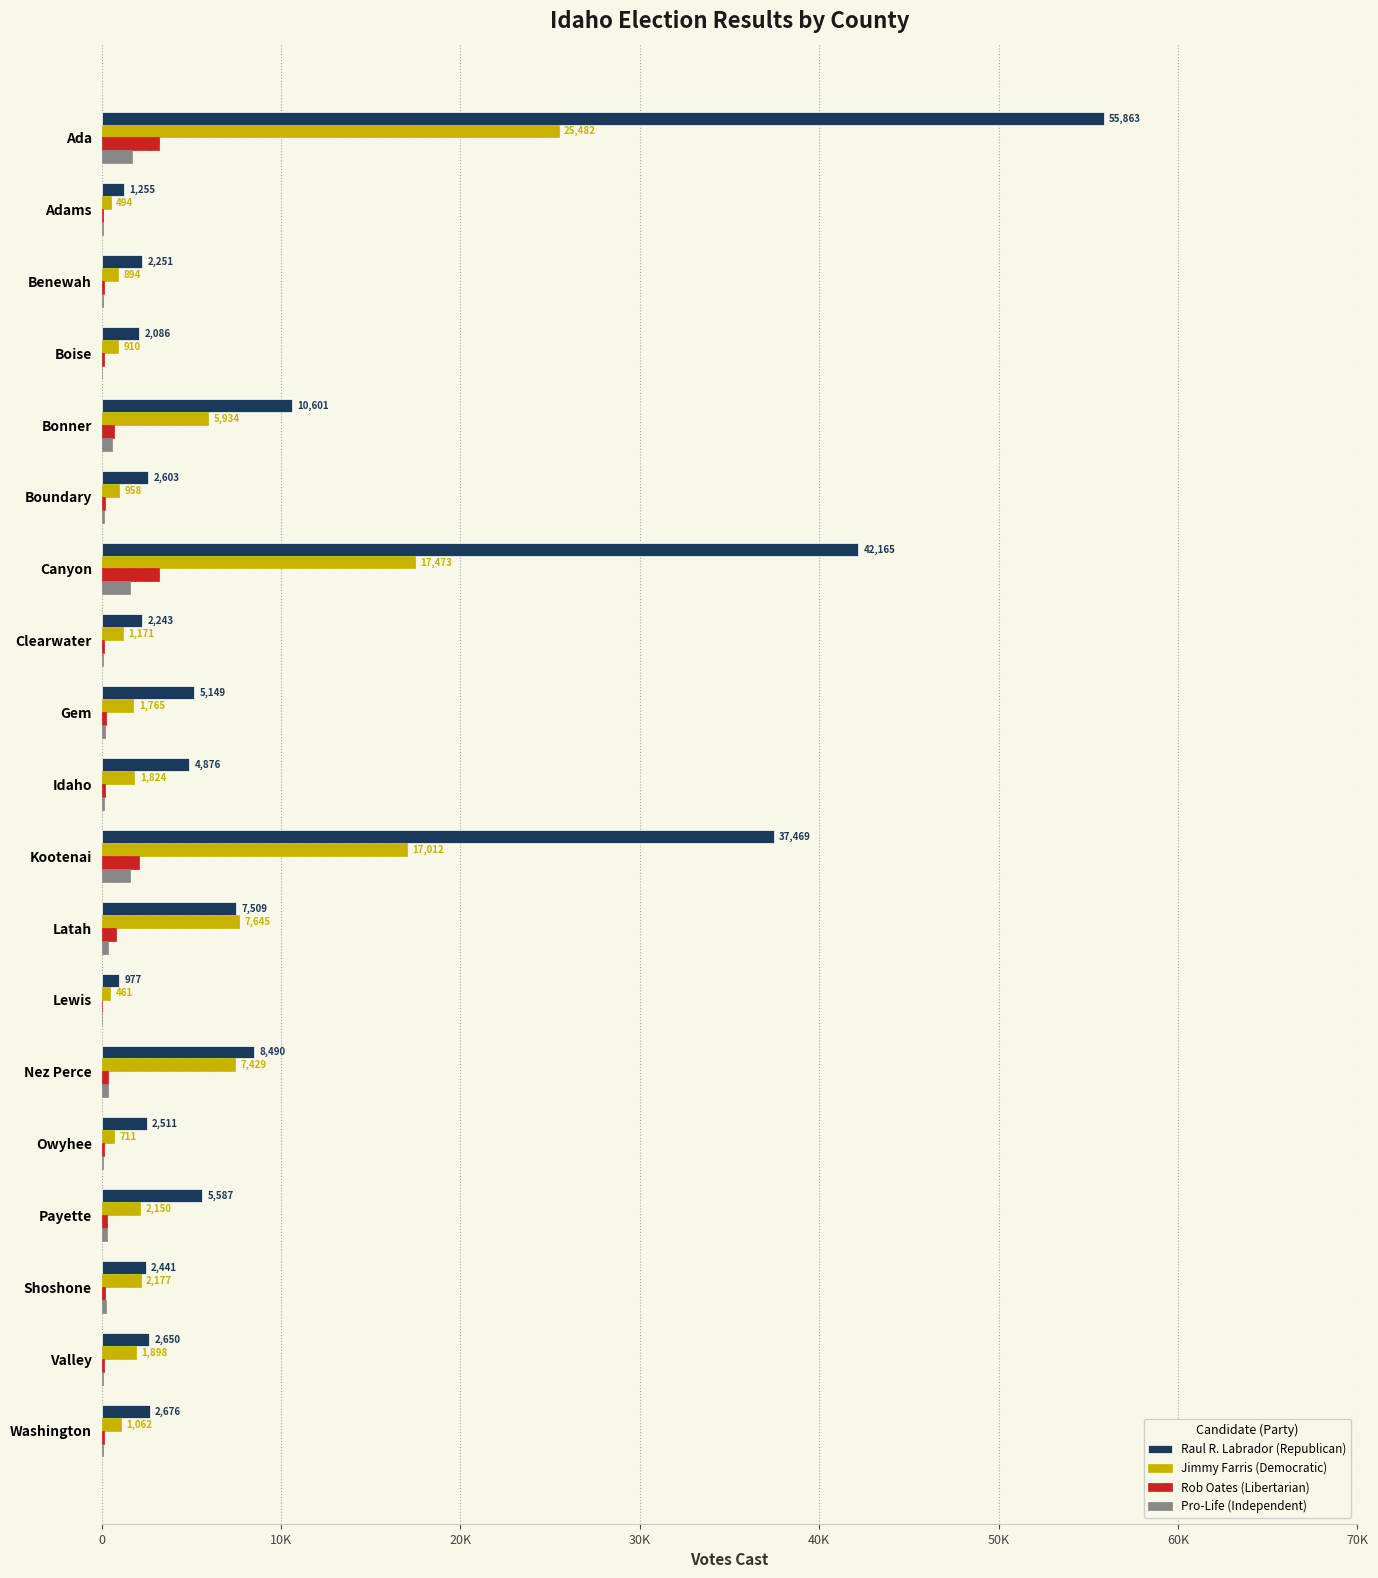

What are all the series names shown in the legend?

Raul R. Labrador (Republican), Jimmy Farris (Democratic), Rob Oates (Libertarian), Pro-Life (Independent)